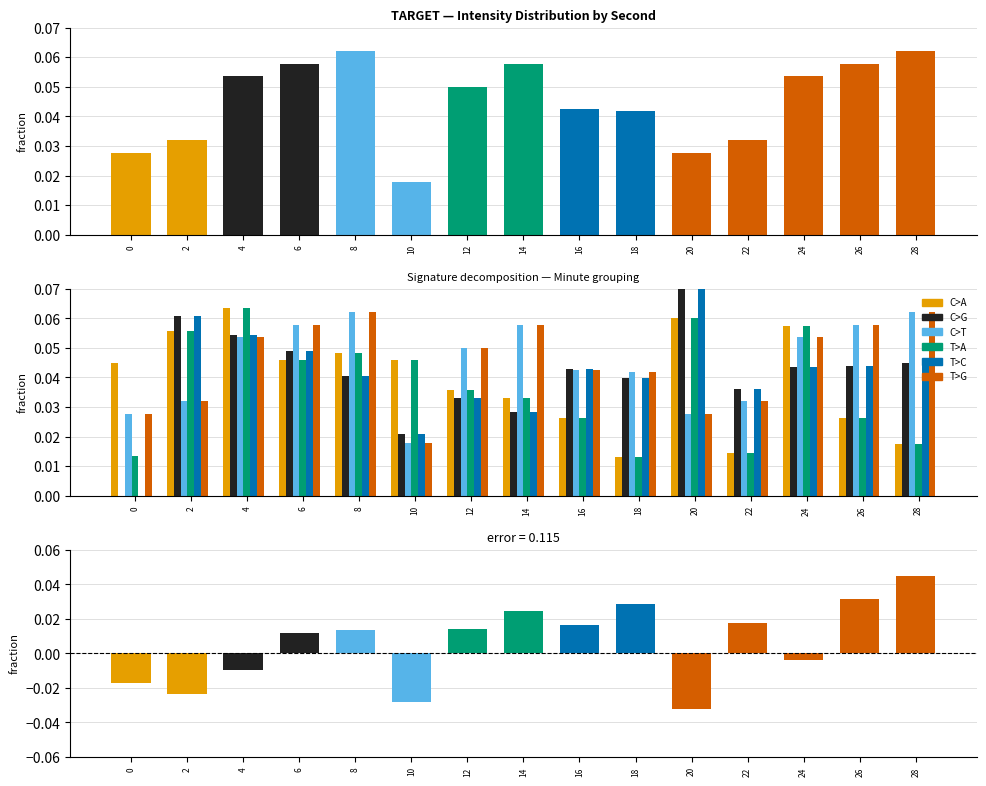

List the labels in order of C>G value, largest first.

20, 2, 4, 6, 28, 26, 24, 16, 8, 18, 22, 12, 14, 10, 0